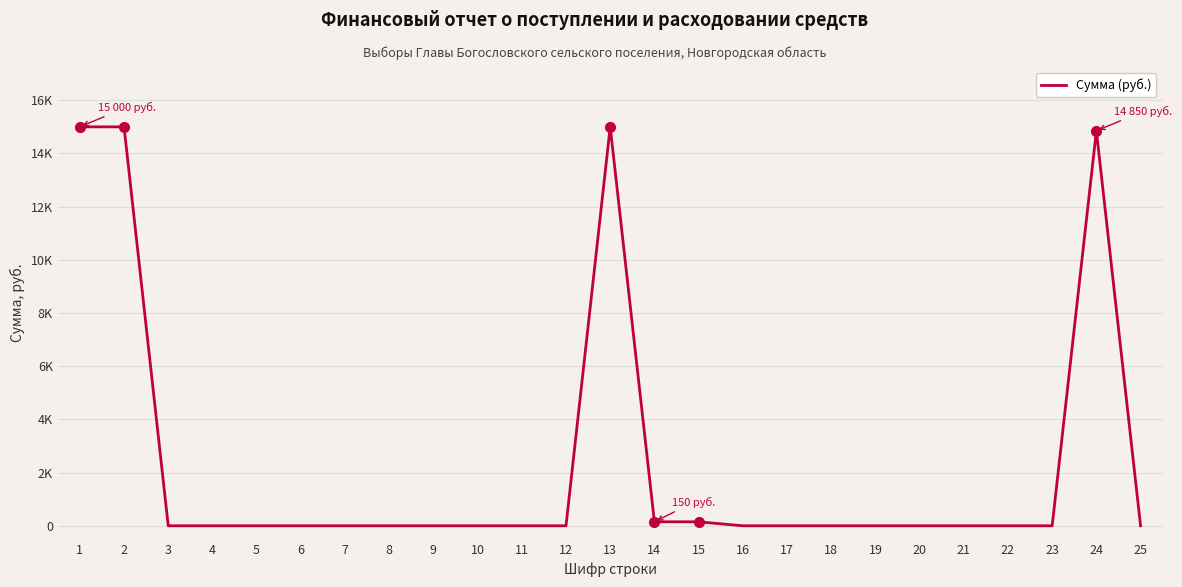

The value at 6 is -6044. True or false?

False